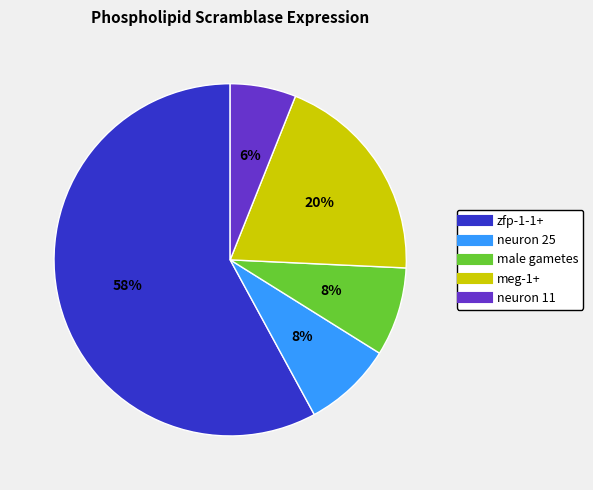

Do neuron 25 and neuron 11 together represent more than half of the pie?

No